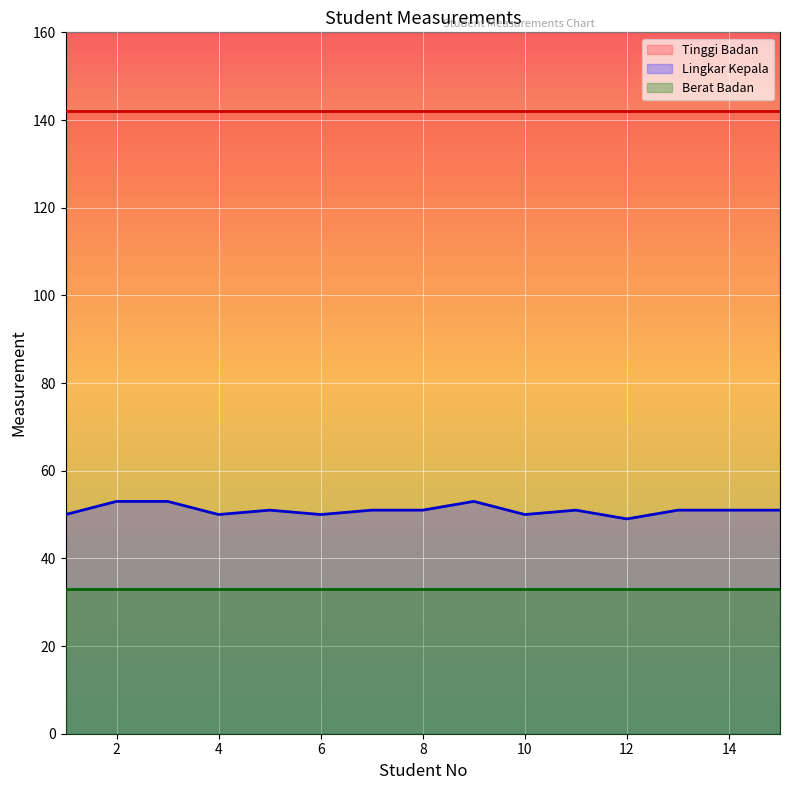

Reading left to right, what are all the values shown in this chart?

Tinggi Badan: 142	142	142	142	142	142	142	142	142	142	142	142	142	142	142
Lingkar Kepala: 50	53	53	50	51	50	51	51	53	50	51	49	51	51	51
Berat Badan: 33	33	33	33	33	33	33	33	33	33	33	33	33	33	33